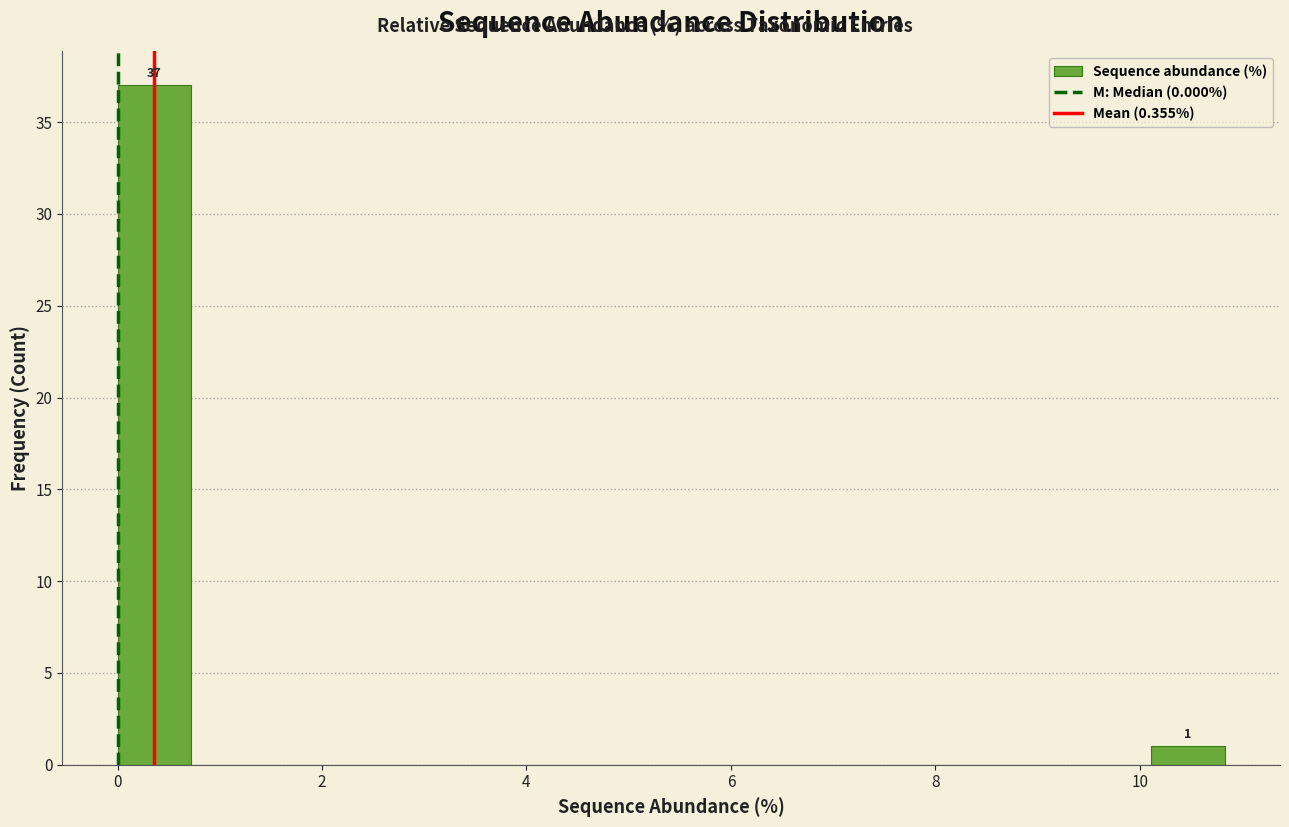

Read against the x-axis, roughly where is the centre of the tallest bar?

0.4